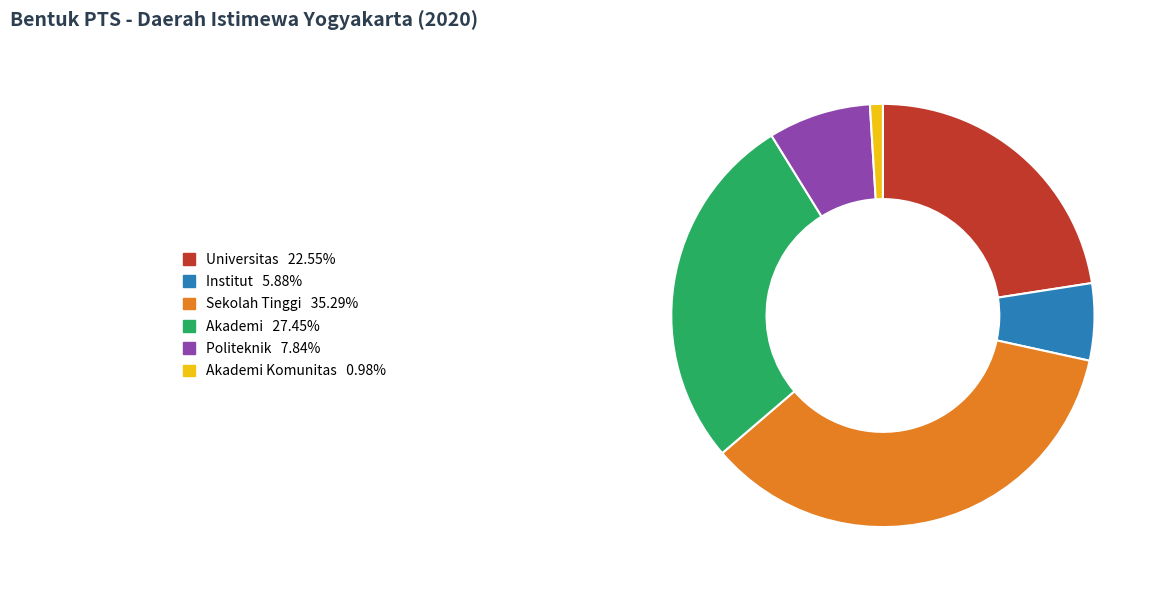

Is there any slice that represents more than half of the pie?

No